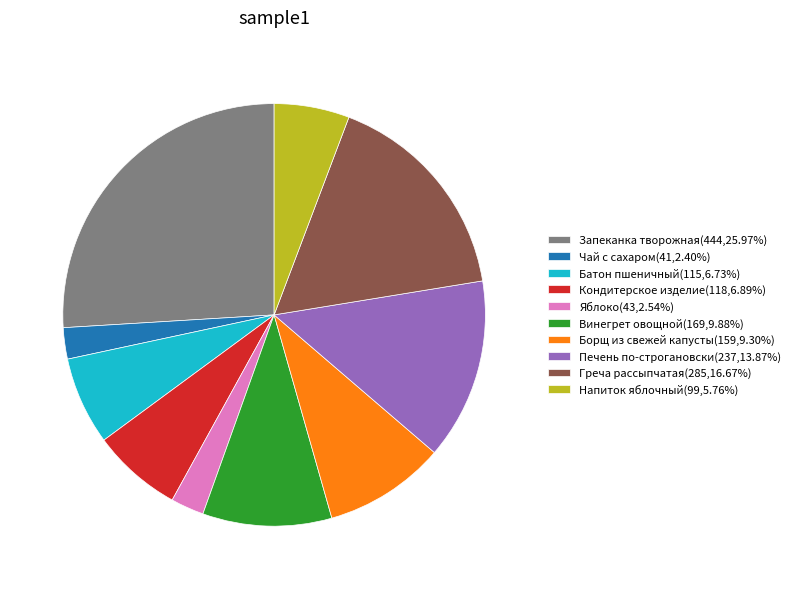

The Печень по-строгановски slice represents 14% of the pie. True or false?

True